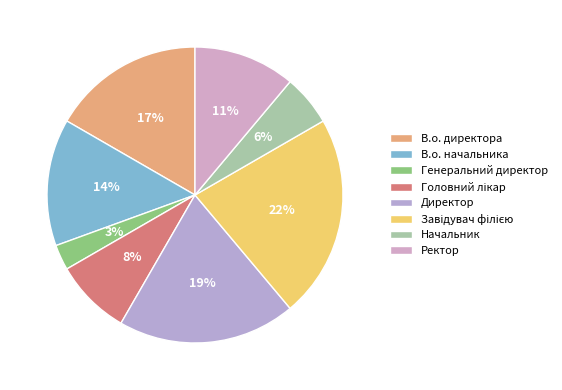

Does any single category account for the majority?

No